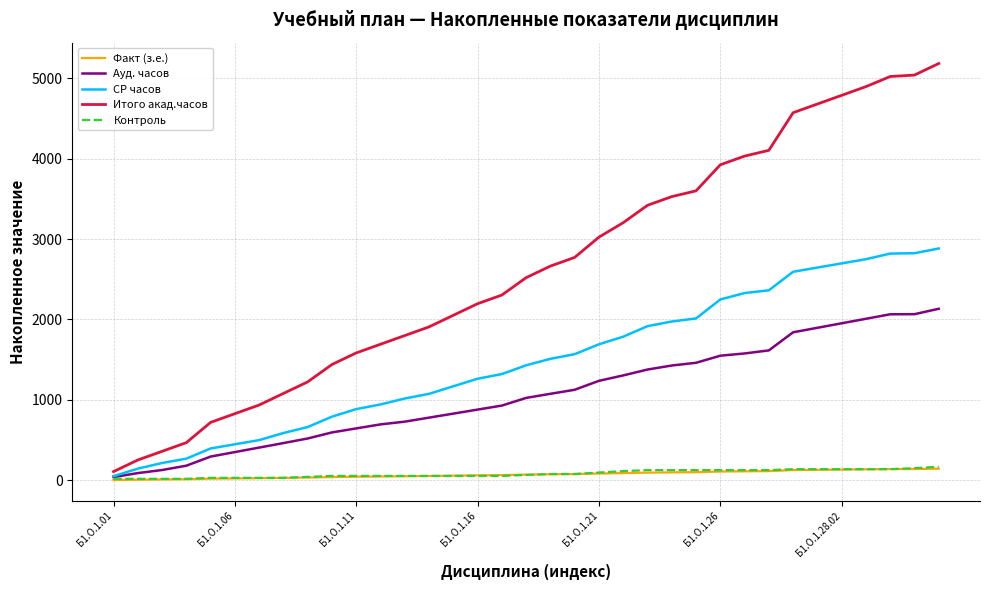

What is the highest value of the Контроль series?

168.0